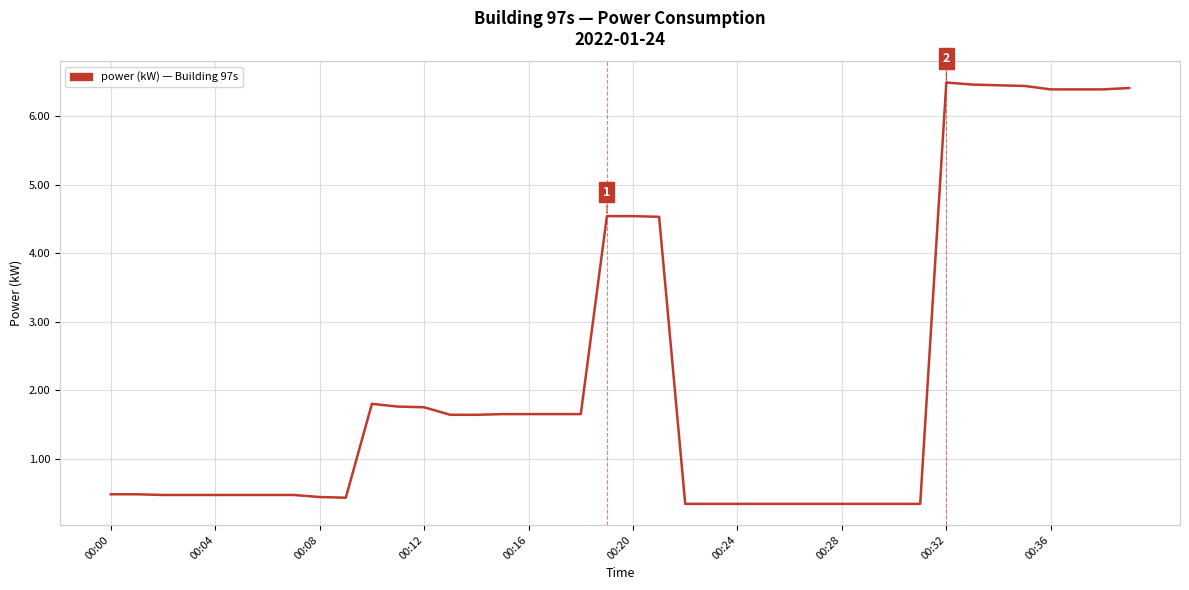

What is the greatest value displayed?

6.5